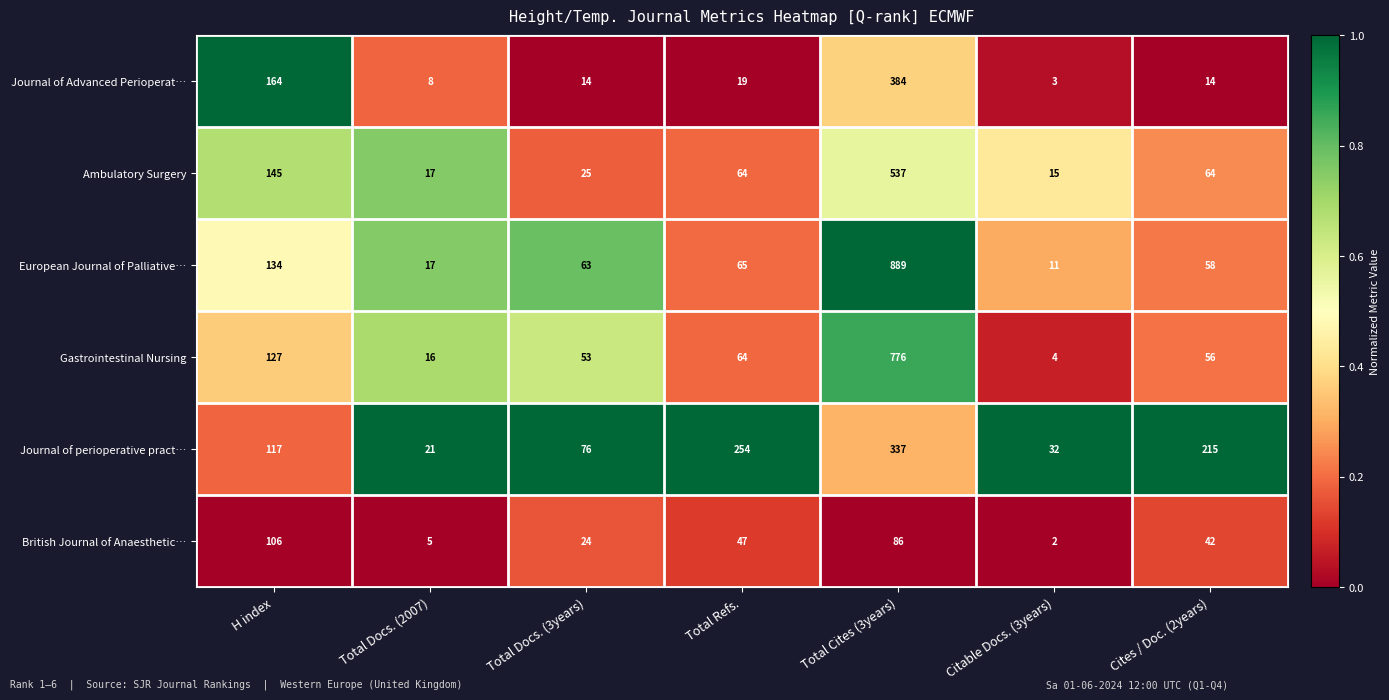

What value does the European Journal of Palliative… series have at H index?

134